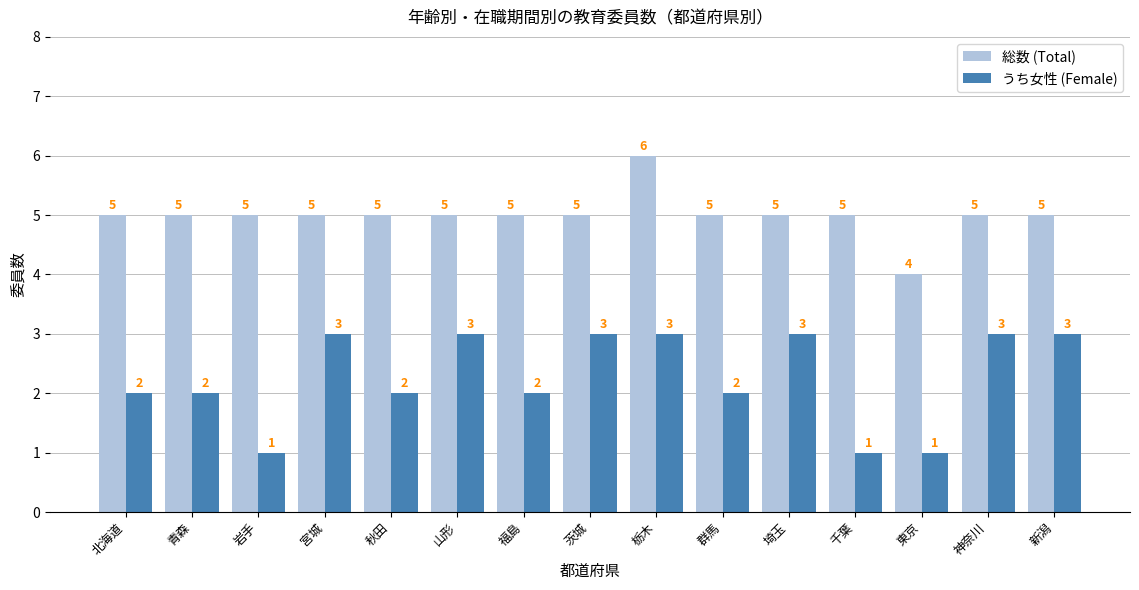

Are the bars grouped side by side (vs. stacked)?

Yes